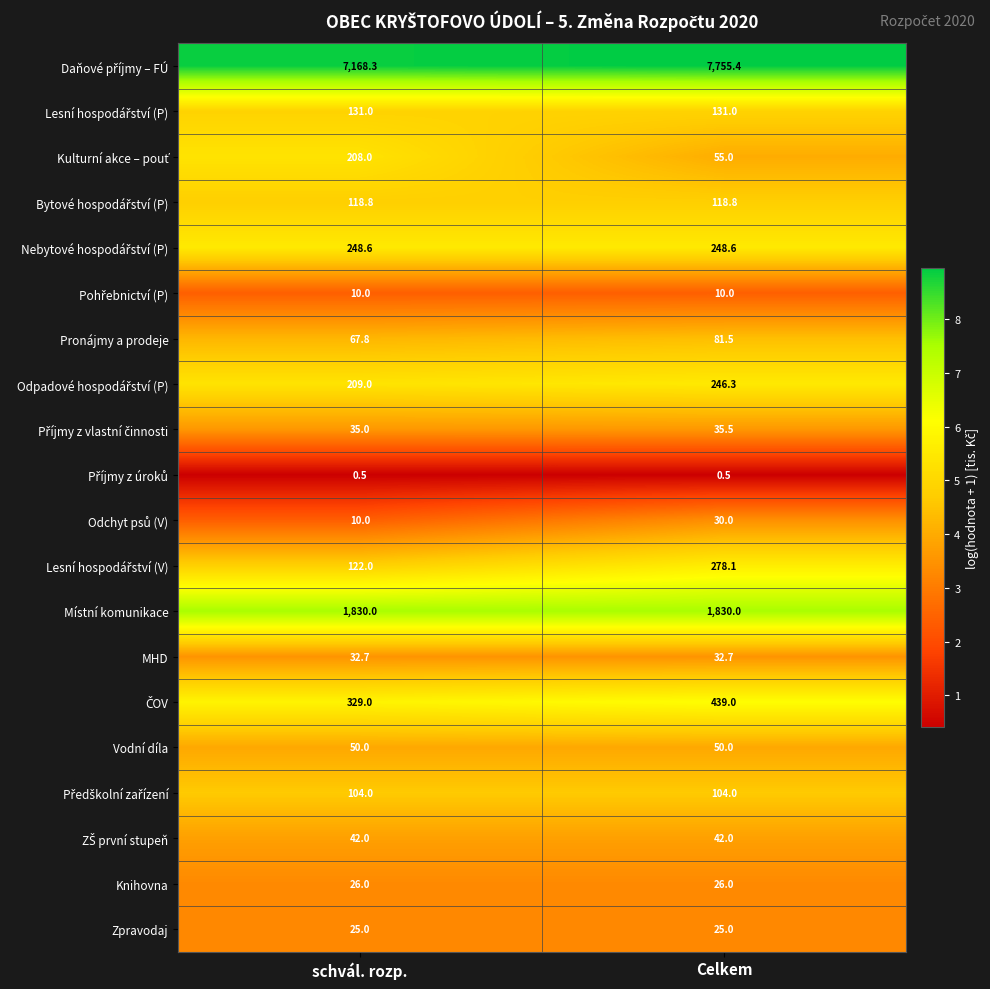

What is the average value of the Zpravodaj series?

25.0